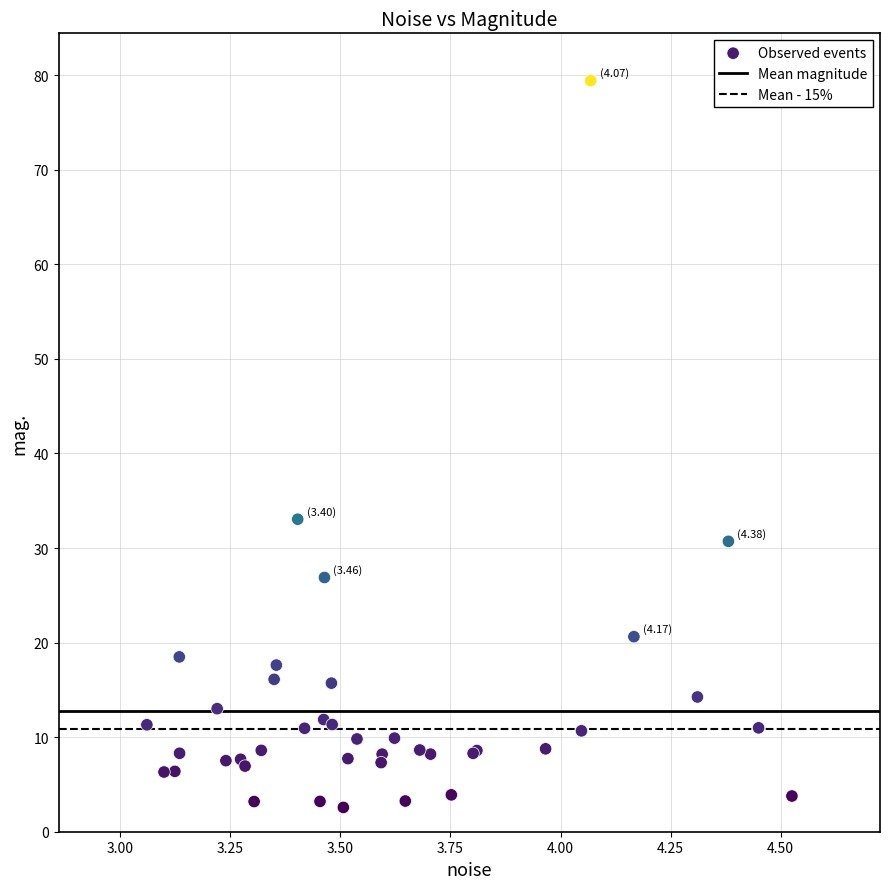

What Y value in the scatter plot is closest to 40?

33.0